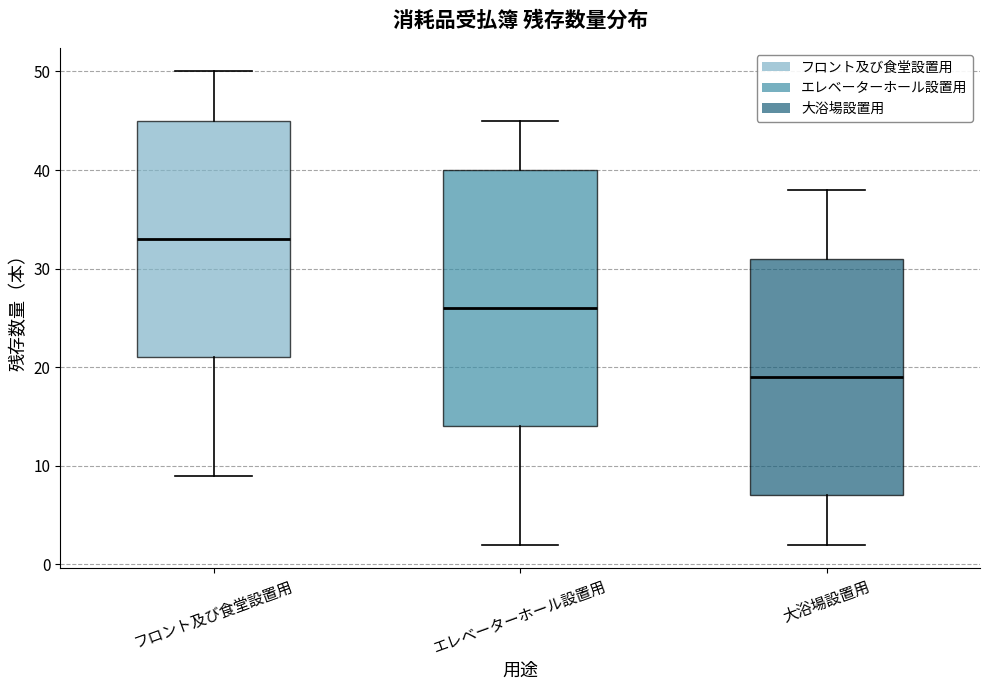

Where does the median line of the box for エレベーターホール設置用 sit on the y-axis? The values are not printed on the chart, so give them approximately, as read against the axis.

26